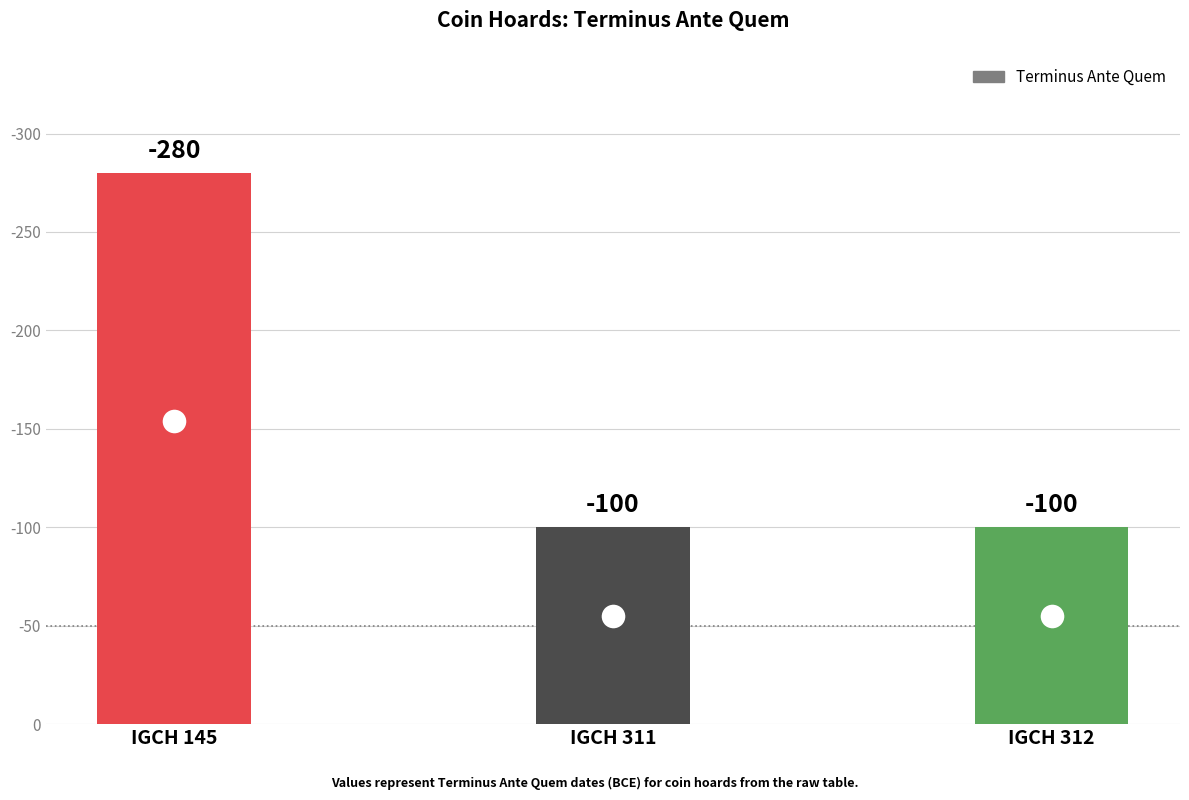

Approximately how many times larger is the value at IGCH 145 compared to IGCH 311?

2.8